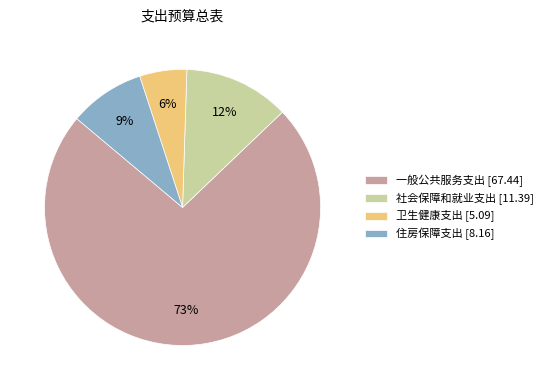

Is there any slice that represents more than half of the pie?

Yes